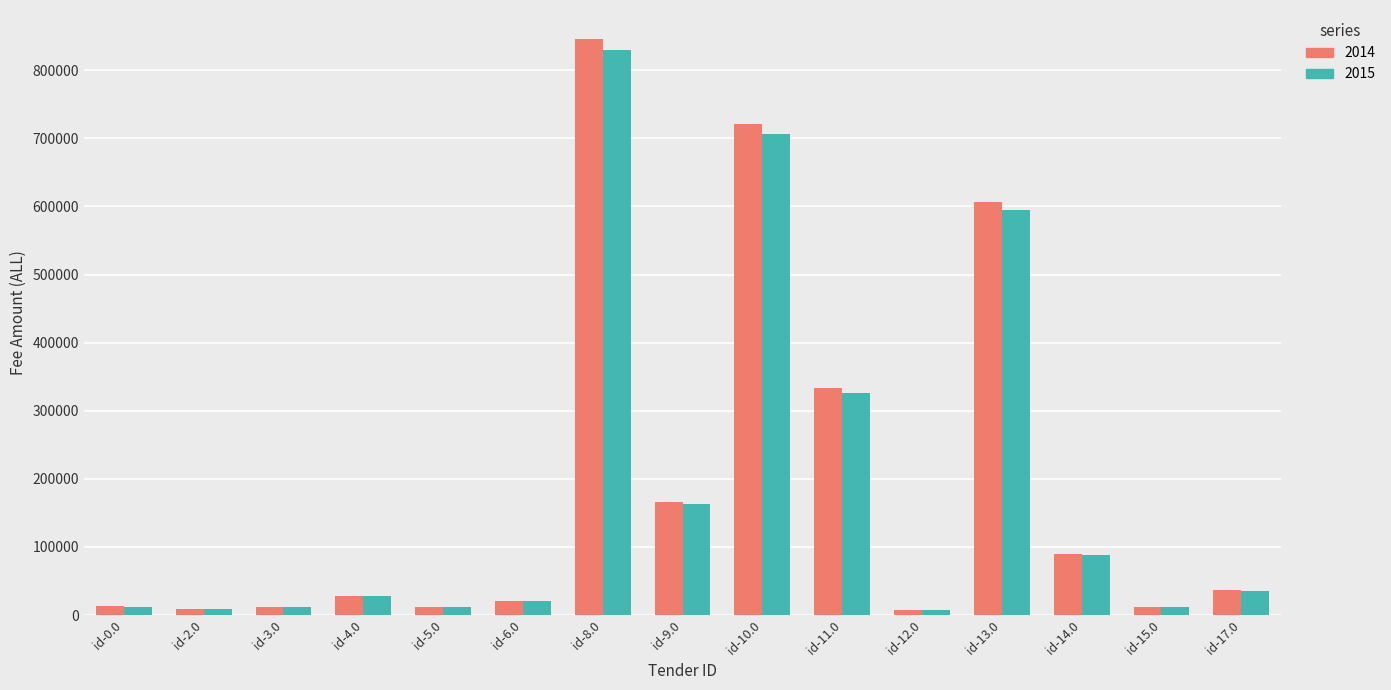

At which category is the sum across all series the highest?

id-8.0